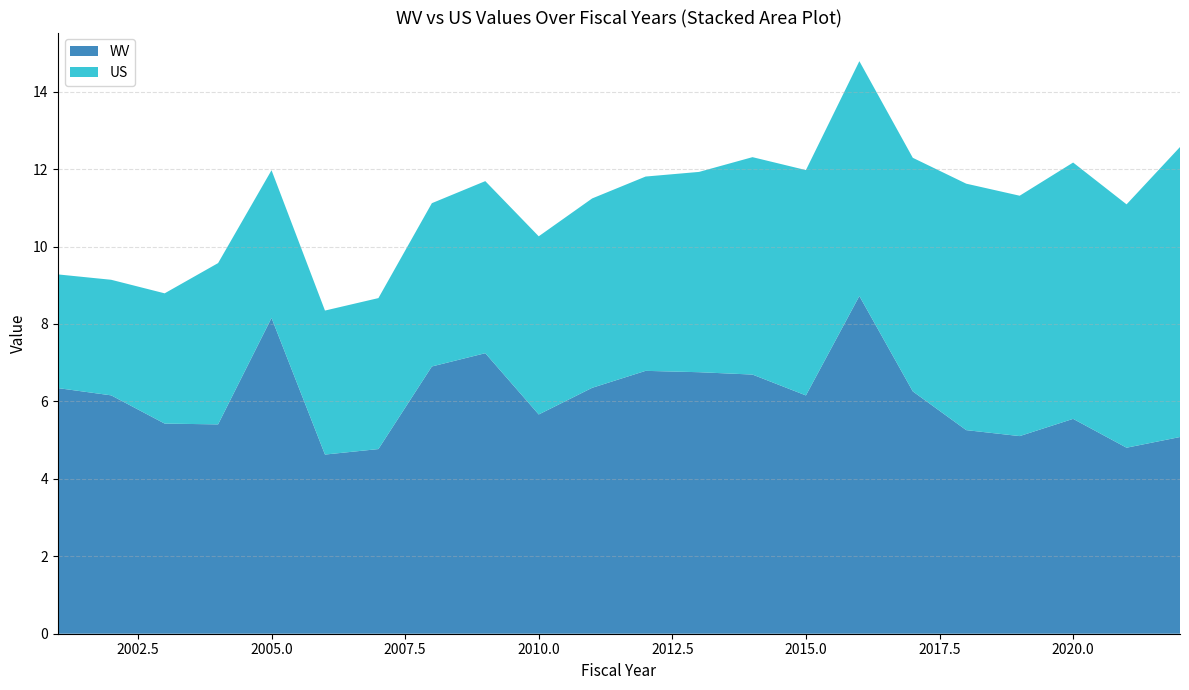

Reading left to right, extract all data points from this chart.

WV: 6.3	6.2	5.4	5.4	8.2	4.6	4.8	6.9	7.2	5.7	6.4	6.8	6.8	6.7	6.2	8.7	6.3	5.3	5.1	5.5	4.8	5.1
US: 2.9	3.0	3.4	4.2	3.8	3.7	3.9	4.2	4.4	4.6	4.9	5.0	5.2	5.6	5.8	6.1	6.0	6.4	6.2	6.6	6.3	7.5